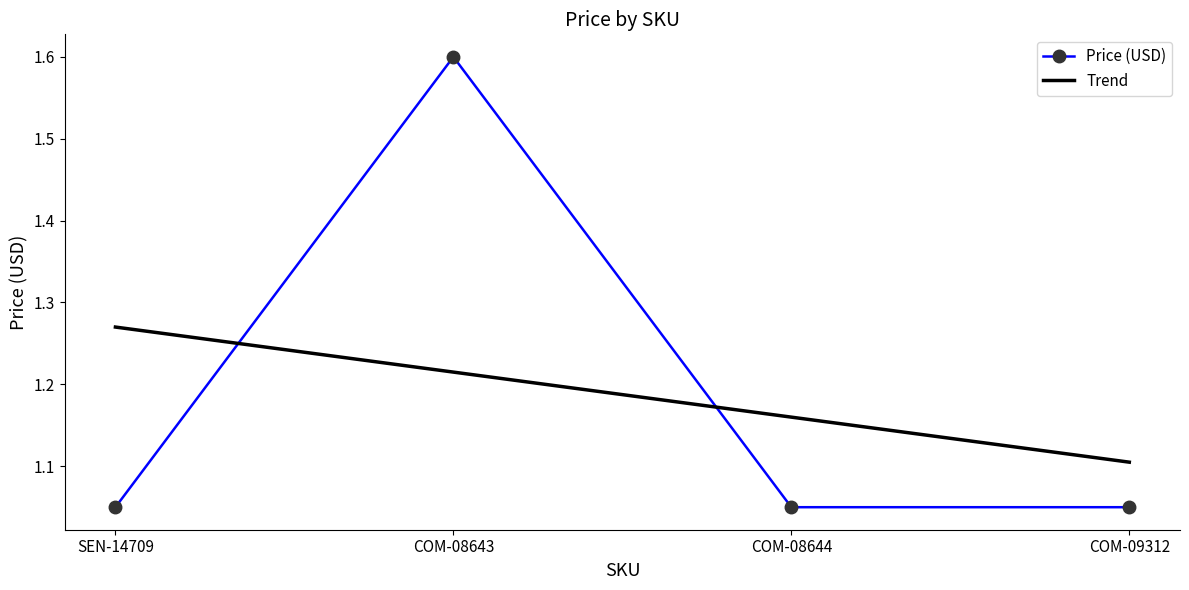

At which category does Price (USD) reach its first local peak?

COM-08643